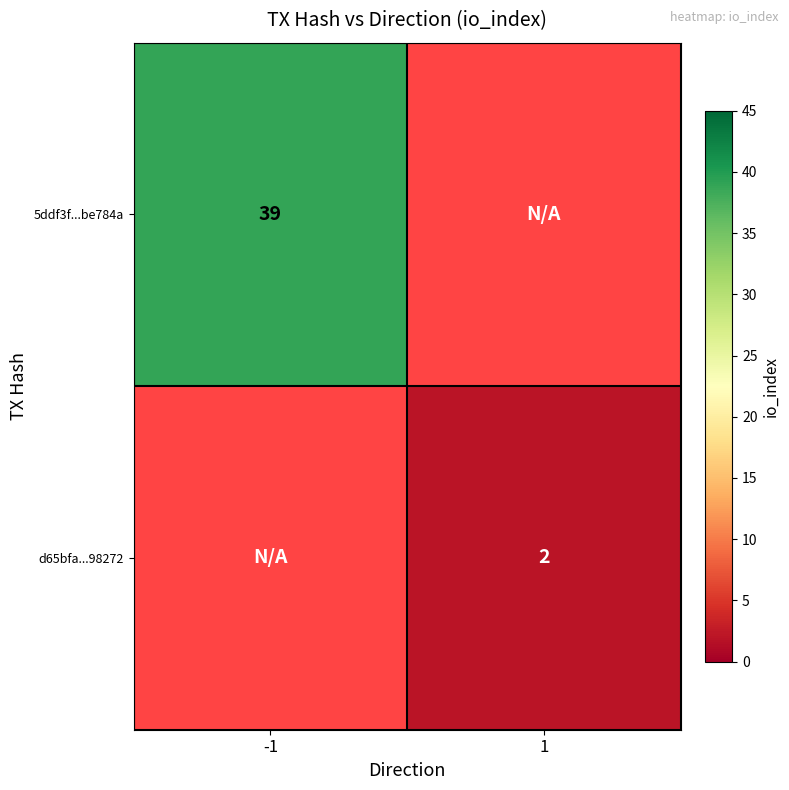

True or false: 5ddf3f...be784a has a value of 39 at -1.

True